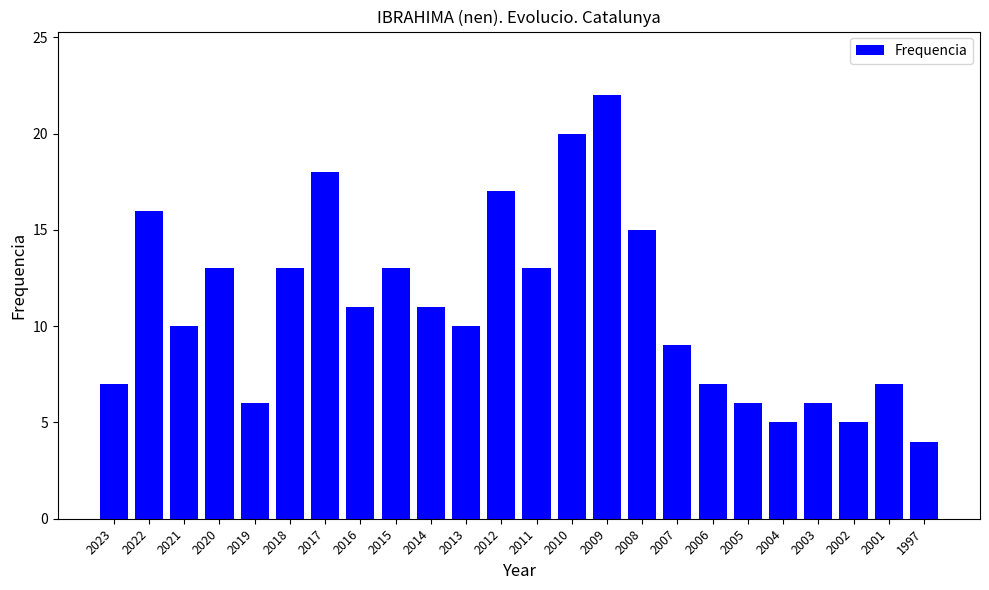

Between 2012 and 2006, which is larger?

2012